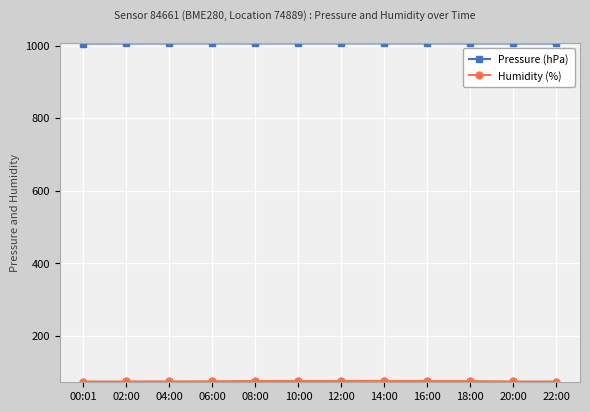

What is the minimum value for Pressure (hPa)?

1005.6